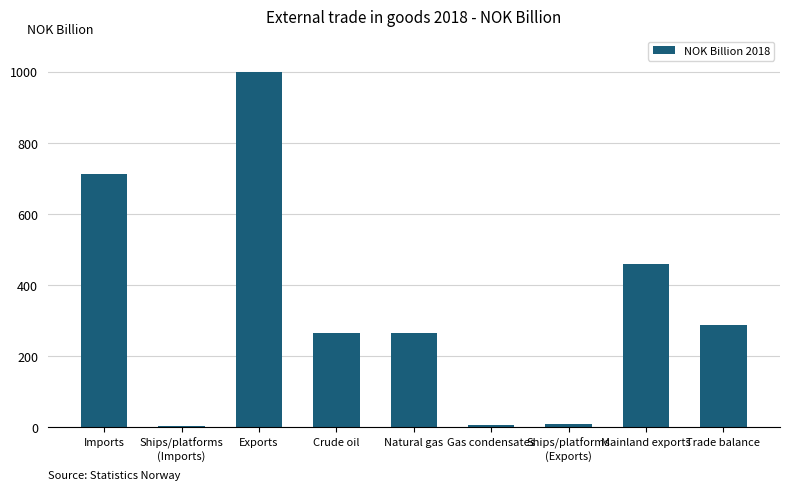

True or false: the data shows 147.8 at Trade balance.

False